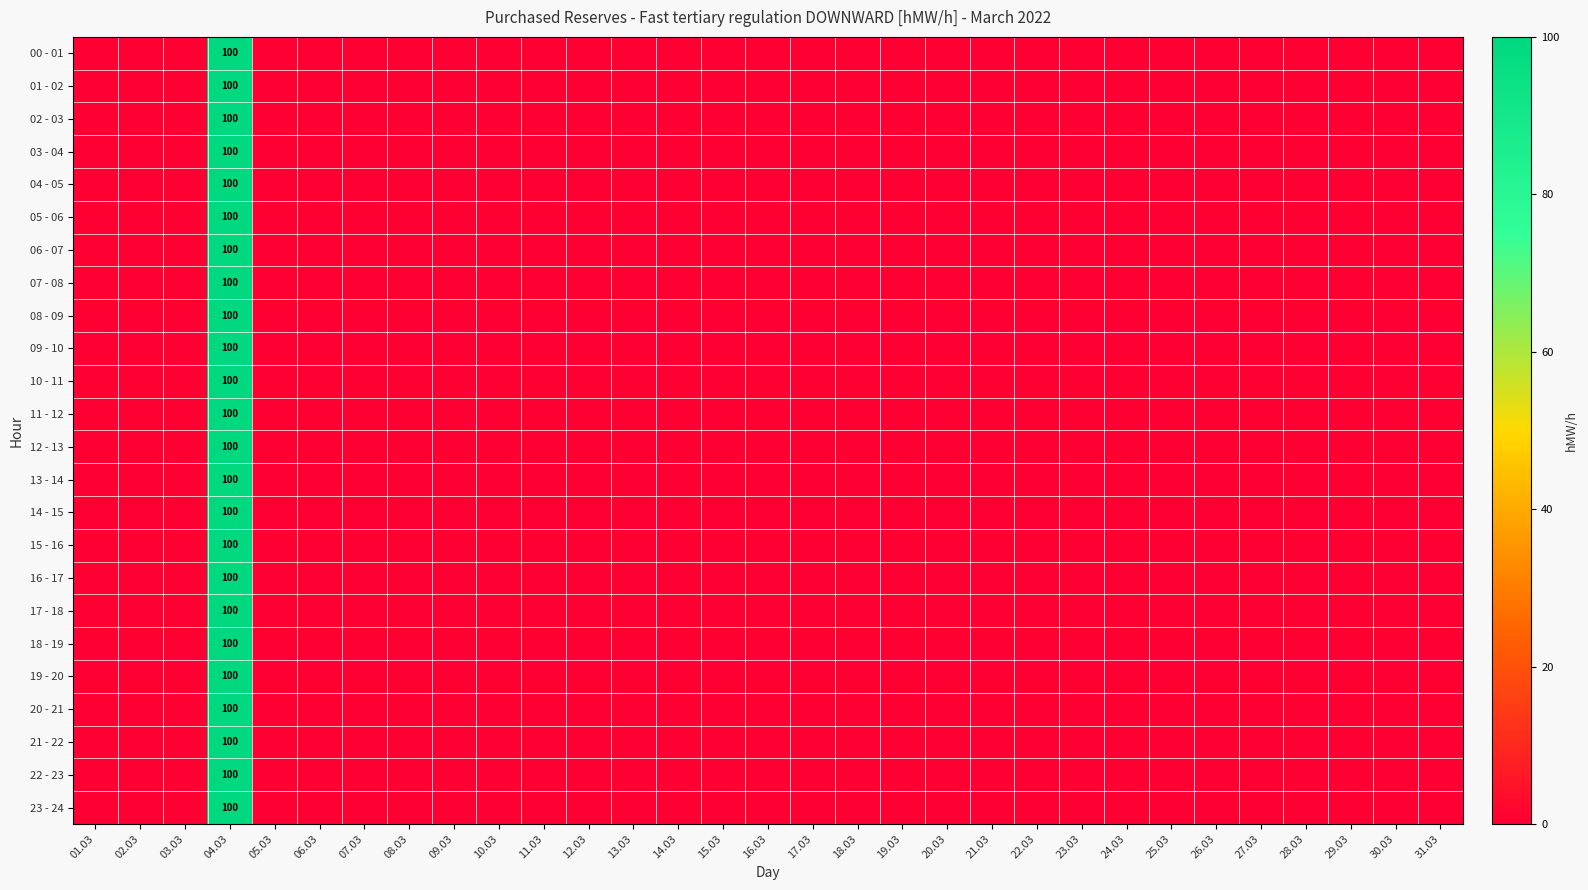

List the labels in order of 19 - 20 value, smallest first.

01.03, 02.03, 03.03, 05.03, 06.03, 07.03, 08.03, 09.03, 10.03, 11.03, 12.03, 13.03, 14.03, 15.03, 16.03, 17.03, 18.03, 19.03, 20.03, 21.03, 22.03, 23.03, 24.03, 25.03, 26.03, 27.03, 28.03, 29.03, 30.03, 31.03, 04.03